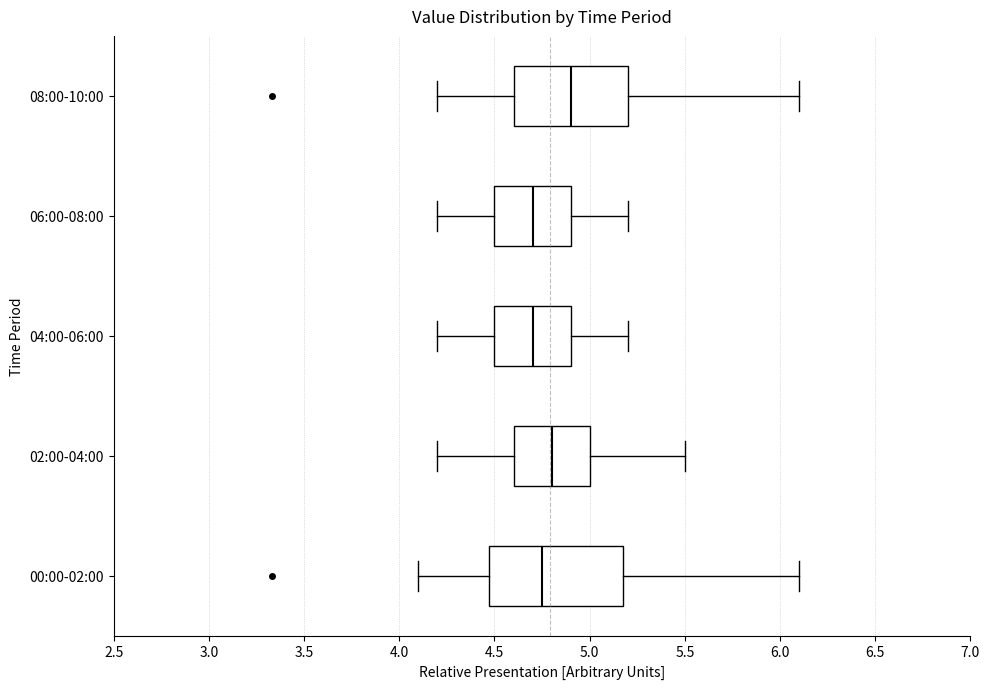

Reading bottom to top, transcribe this box plot: for each box, give where its median line is, the range the box spans, and where its two whiskers end, as read against the x-axis. The values are not printed on the chart, so give them approximately, as read against the axis.

00:00-02:00: median 4.75, box 4.45 to 5.20, whiskers 4.10 to 6.10
02:00-04:00: median 4.80, box 4.60 to 5.00, whiskers 4.20 to 5.50
04:00-06:00: median 4.70, box 4.50 to 4.90, whiskers 4.20 to 5.20
06:00-08:00: median 4.70, box 4.50 to 4.90, whiskers 4.20 to 5.20
08:00-10:00: median 4.90, box 4.60 to 5.20, whiskers 4.20 to 6.10